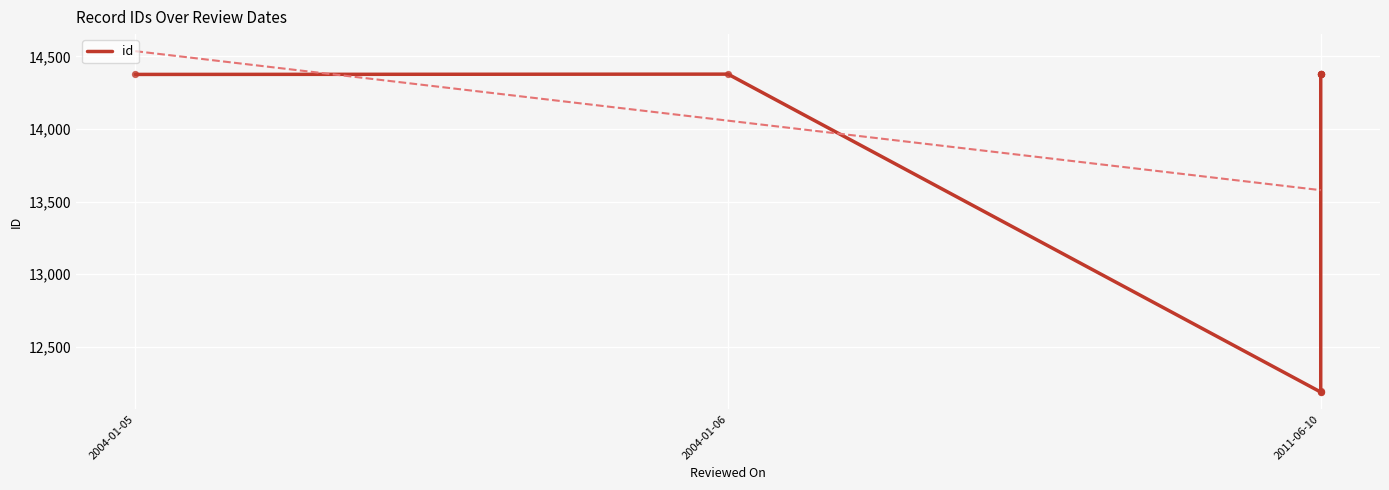

Approximately how many times larger is the value at 6 compared to 2004-01-05?

1.0